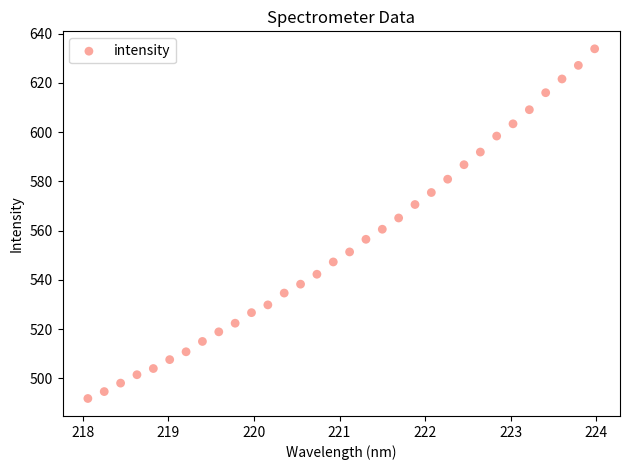

What is the range of X values (max minus min)?

5.9